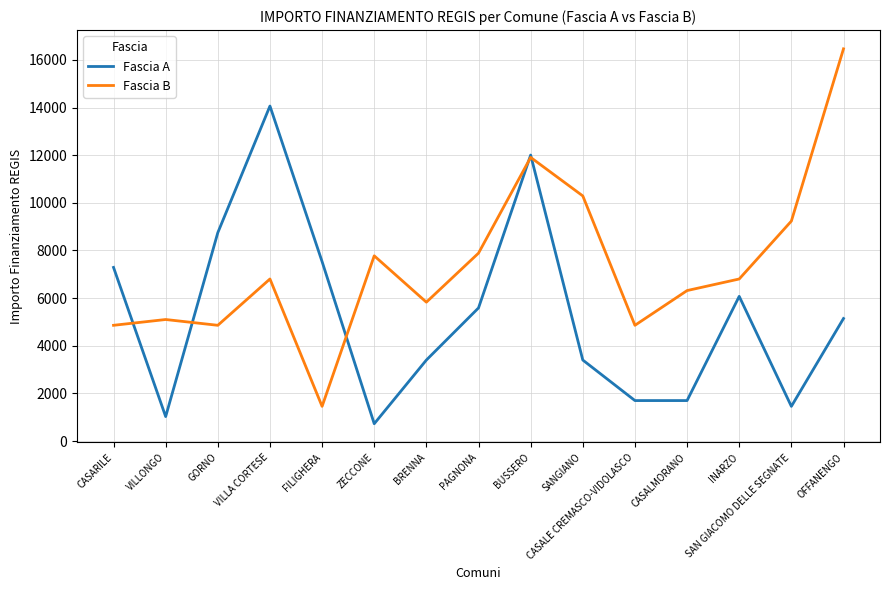

How many distinct data groups are displayed?

2